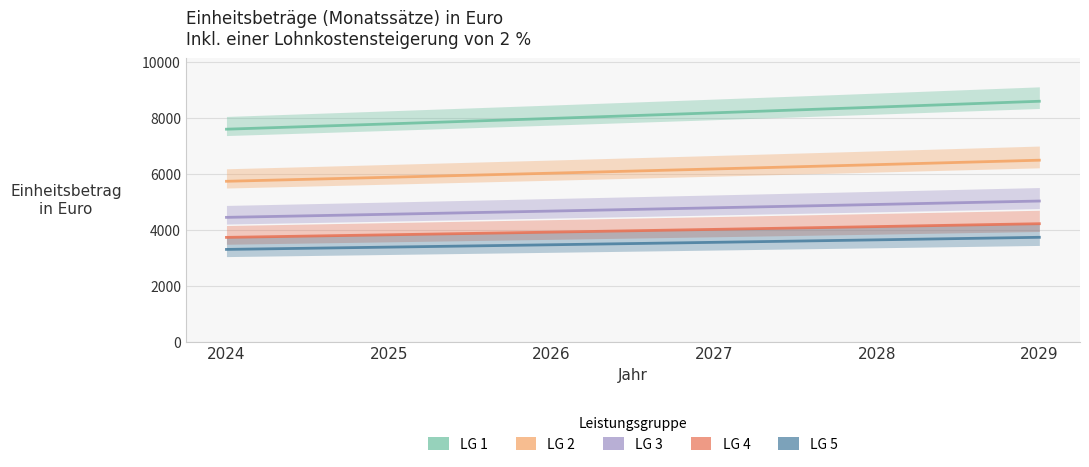

What is the lowest value of the LG 5 series?

3297